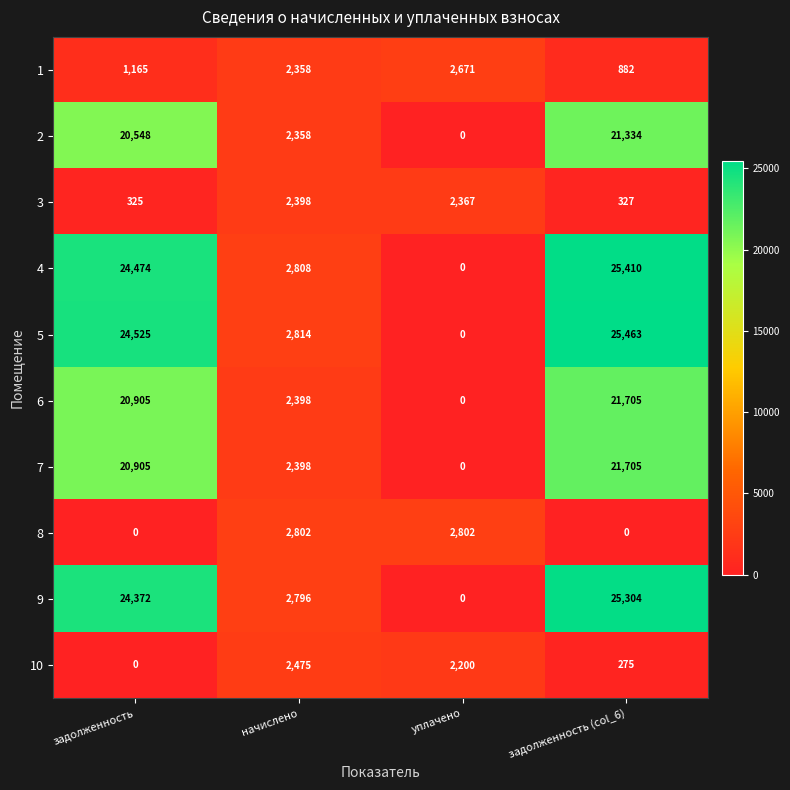

What is the total value across all series at задолженность (col_6)?

142405